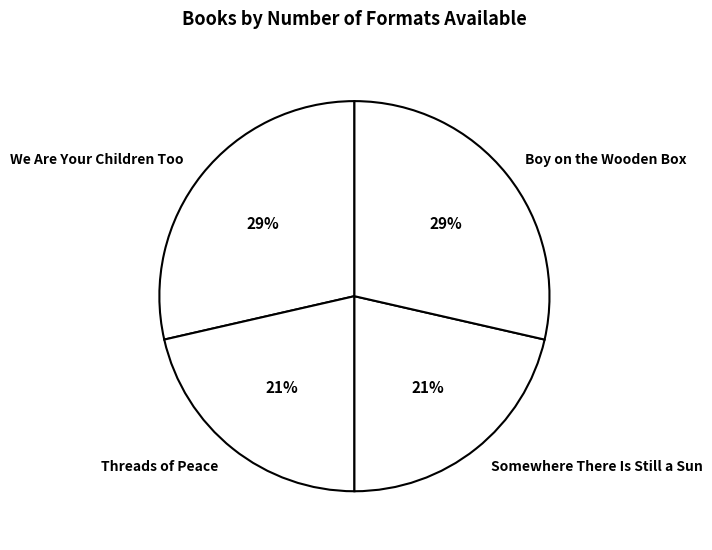

Does Boy on the Wooden Box account for over 50% of the chart?

No